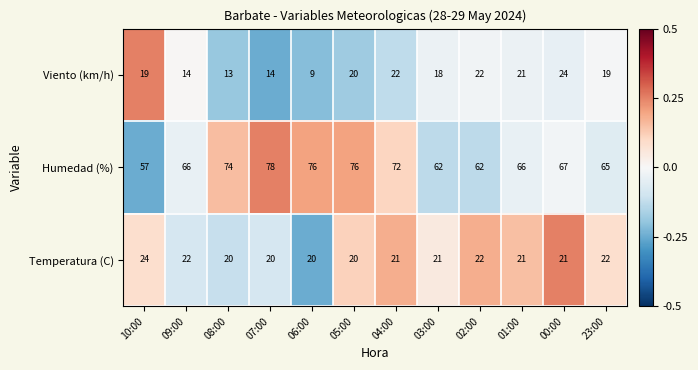

What is the difference between the maximum and minimum values in the Viento (km/h) series?

15